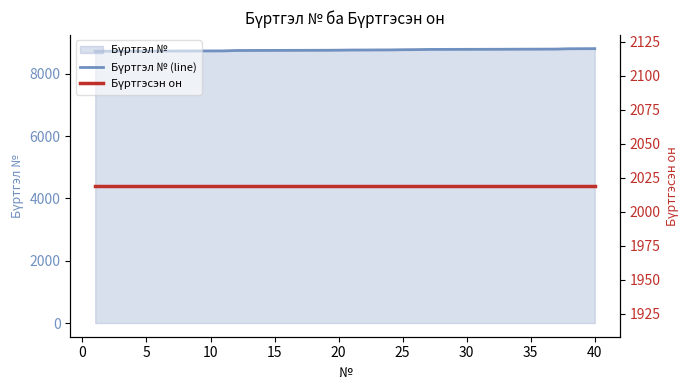

Reading left to right, extract all data points from this chart.

Бүртгэл № (line): 8728	8730	8731	8733	8734	8735	8736	8737	8738	8739	8740	8753	8754	8755	8756	8757	8758	8759	8760	8763	8768	8769	8771	8772	8778	8781	8787	8788	8789	8790	8791	8792	8793	8795	8796	8797	8799	8809	8811	8813
Бүртгэсэн он: 2019	2019	2019	2019	2019	2019	2019	2019	2019	2019	2019	2019	2019	2019	2019	2019	2019	2019	2019	2019	2019	2019	2019	2019	2019	2019	2019	2019	2019	2019	2019	2019	2019	2019	2019	2019	2019	2019	2019	2019